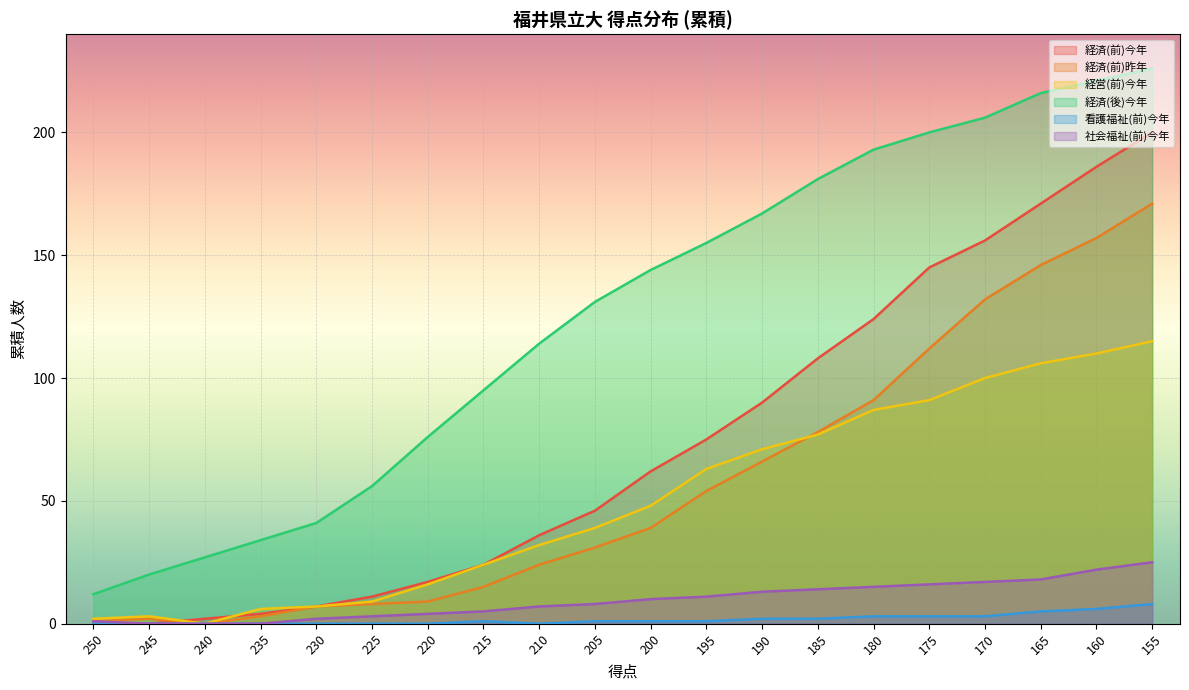

True or false: 経済(前)昨年 has a value of 7 at 230.

True